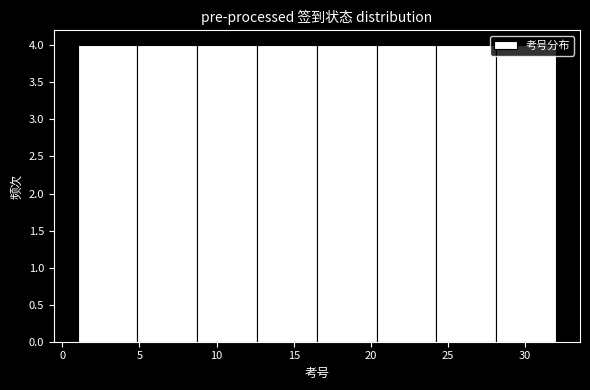

How tall is the bar that spans 1.0 to 5.0 on the x-axis? Neither the bar edges nor the heights are printed on the chart, so give them approximately, as read against the axes.

4